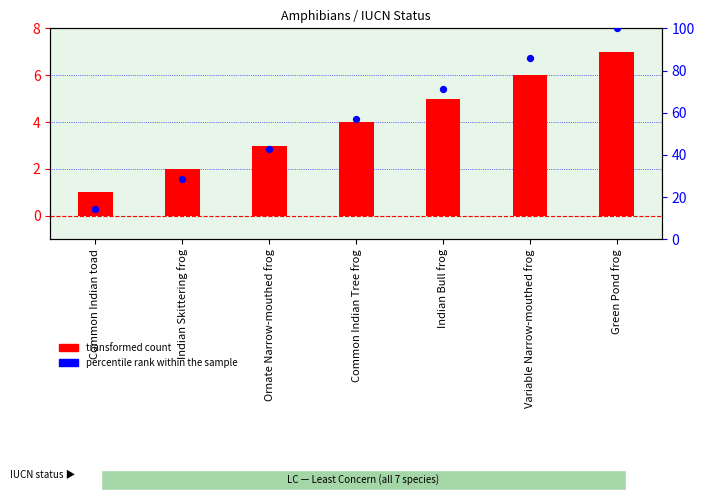

Which series has the widest spread of Y values?

percentile rank within the sample